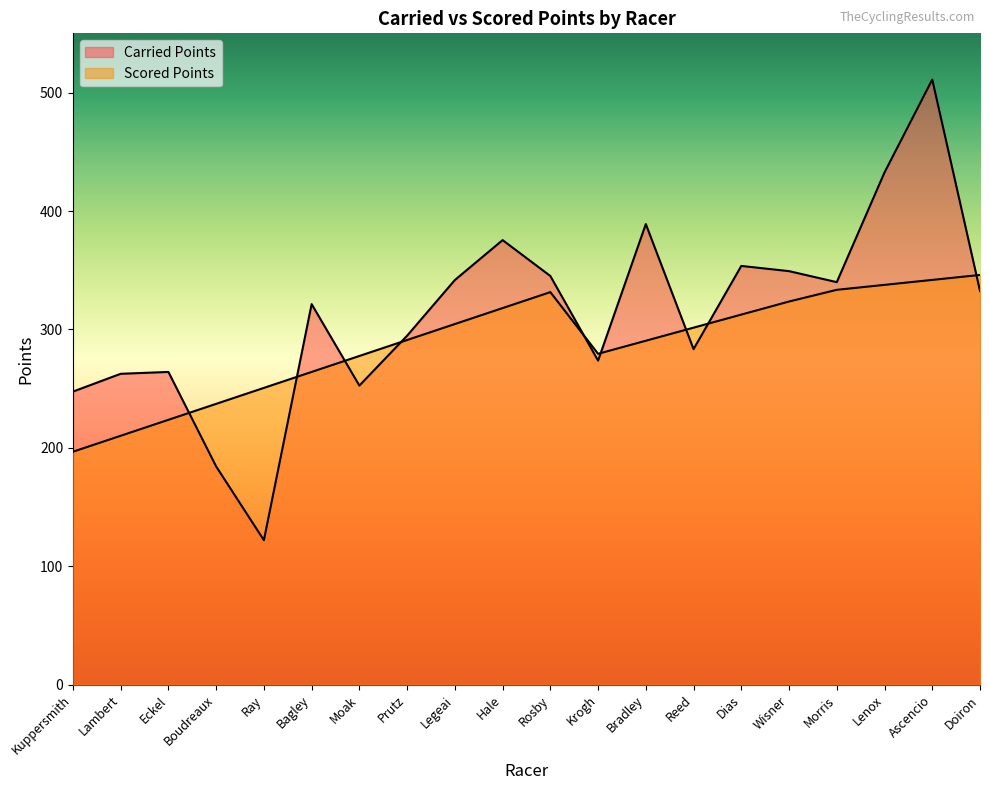

What are all the series names shown in the legend?

Carried Points, Scored Points